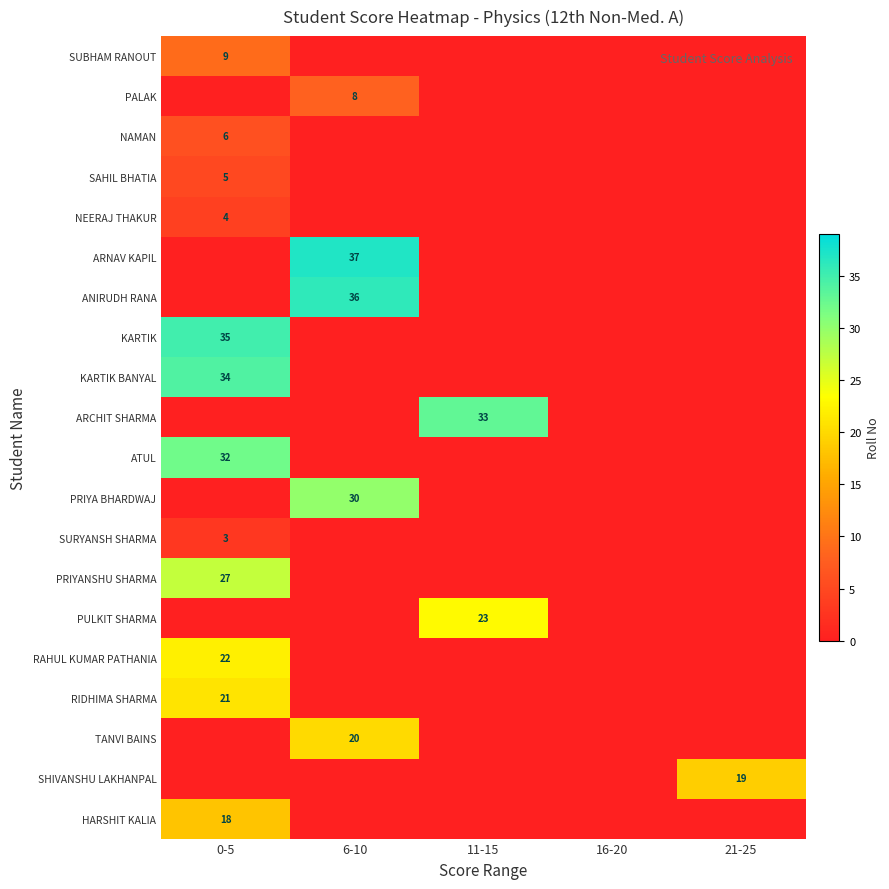

What is the spread (max minus min) of values at 11-15?

33